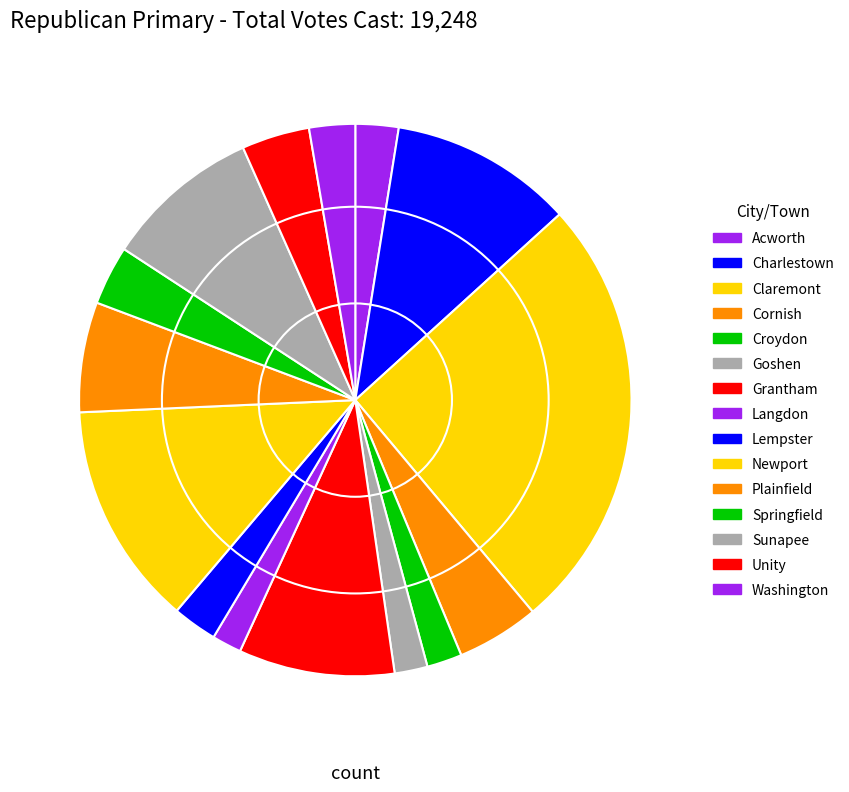

How many slices are in this pie chart?

15